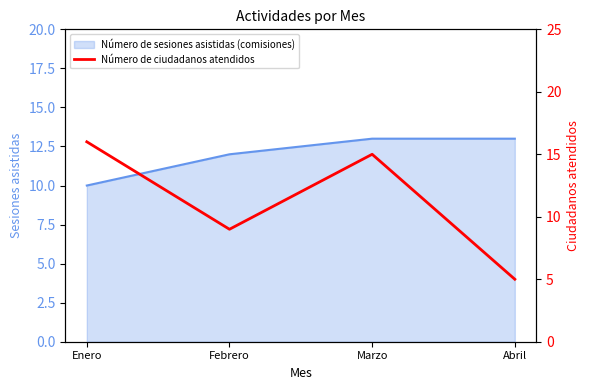

True or false: Número de sesiones asistidas (comisiones) has a value of 4 at Marzo.

False